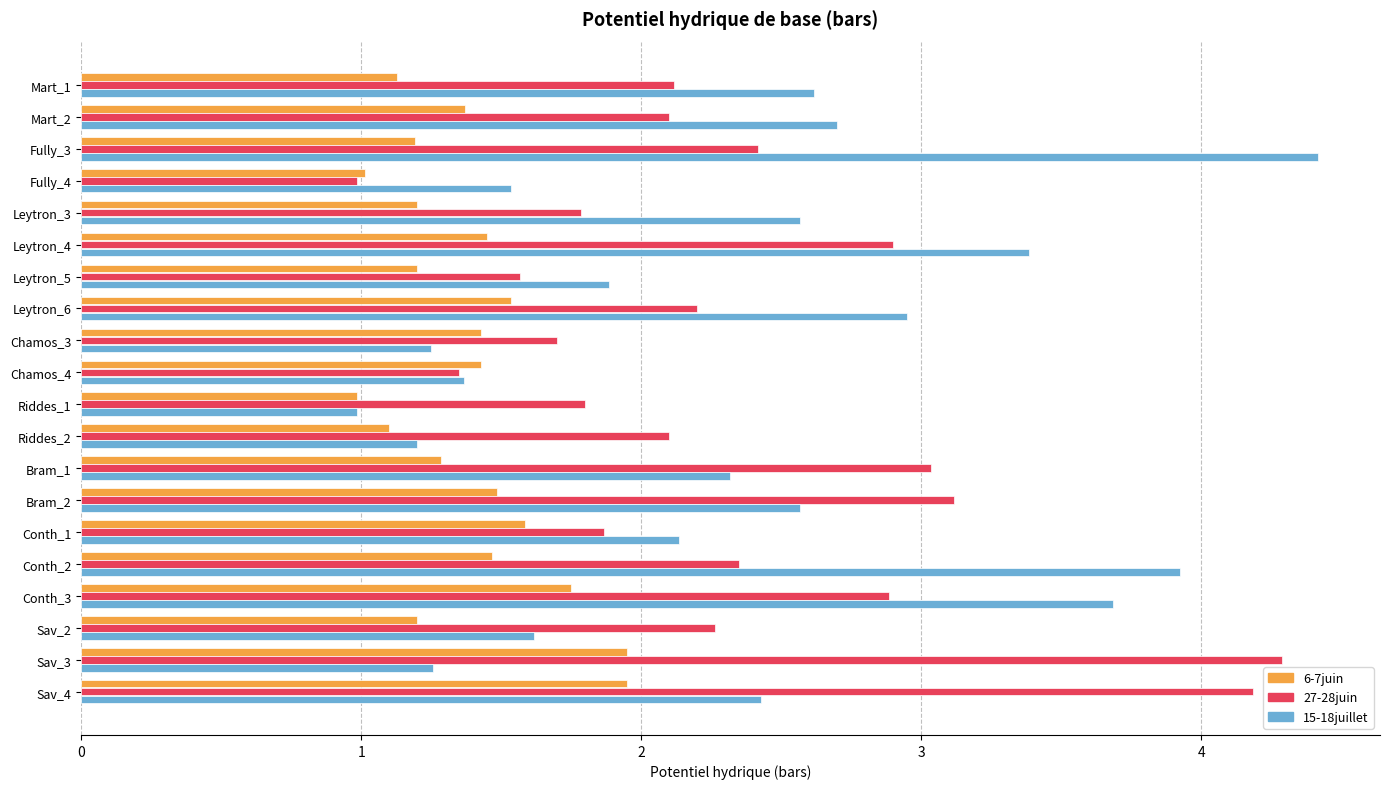

How many categories are shown in the chart?

20